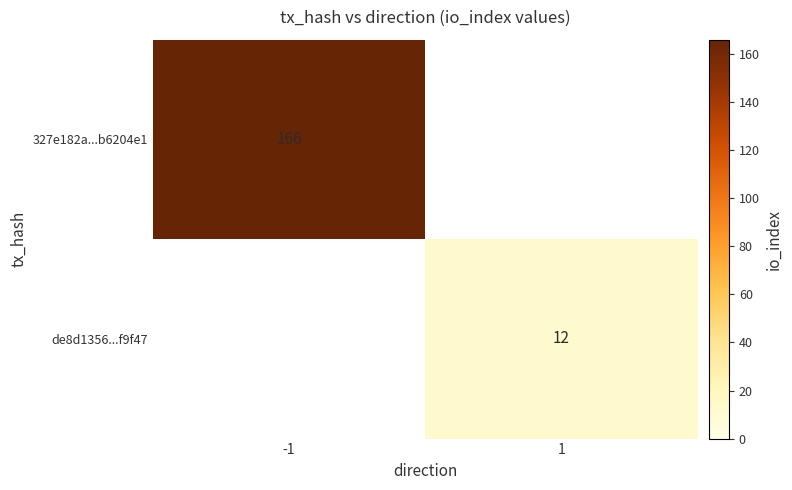

True or false: de8d1356...f9f47 has a value of 12 at 1.

True